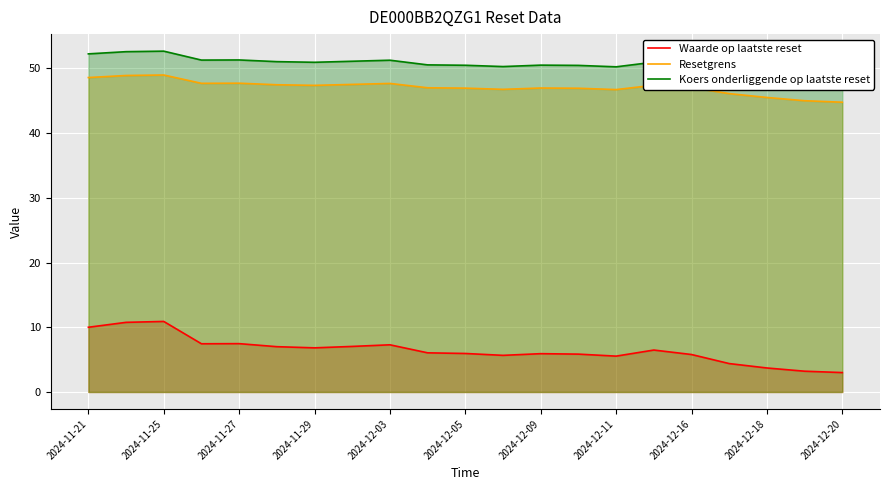

Where does the Resetgrens series first go above 47?

2024-11-21